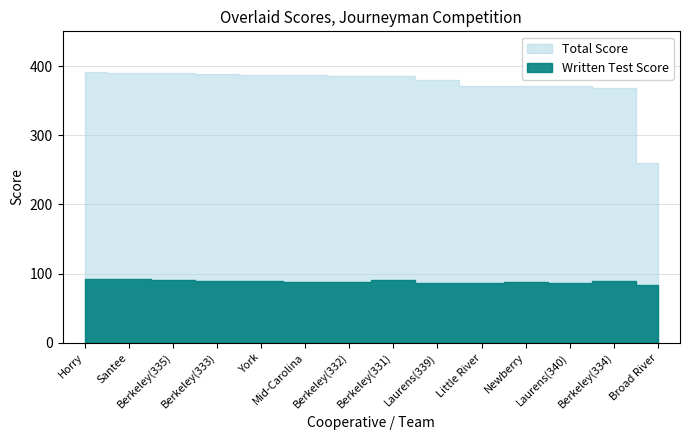

Reading left to right, what are all the values shown in this chart?

Total Score: 391.7	390.3	390.0	389.3	387.0	387.0	386.3	386.0	380.3	372.0	371.7	370.7	368.7	260.0
Written Test Score: 91.7	92.3	90.0	89.3	89.0	87.0	88.3	90.0	86.3	86.0	87.7	86.7	88.7	84.0